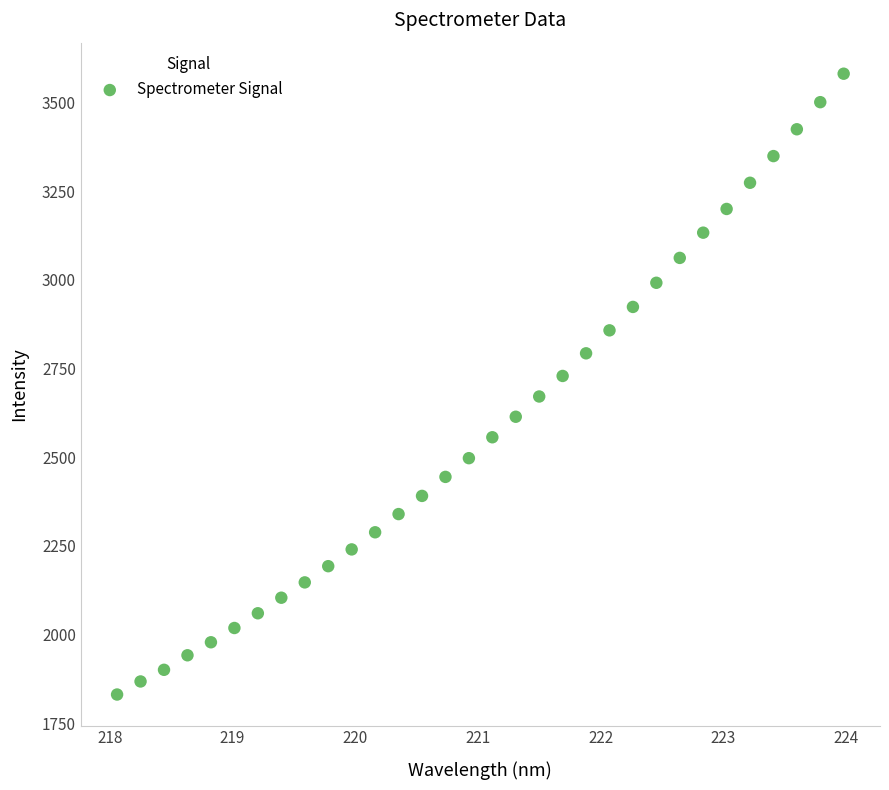

What is the range of Y values (max minus min)?

1750.0